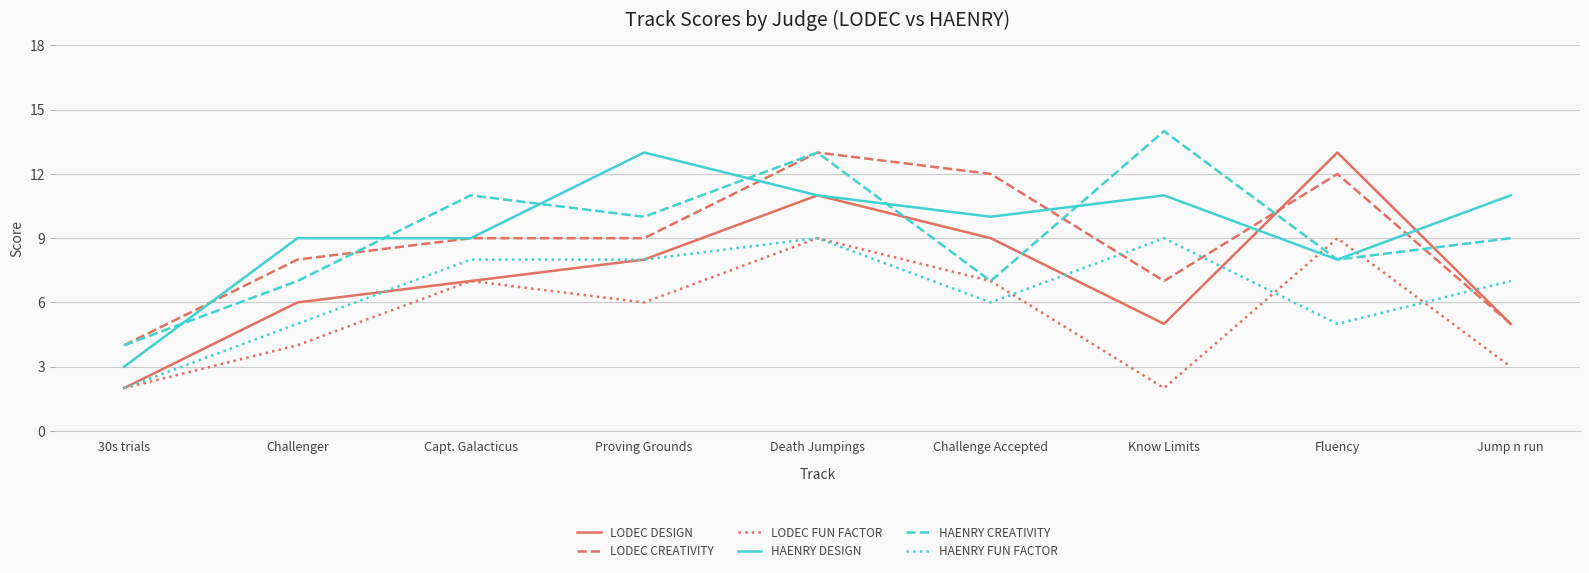

What is the total value across all series at Fluency?

55